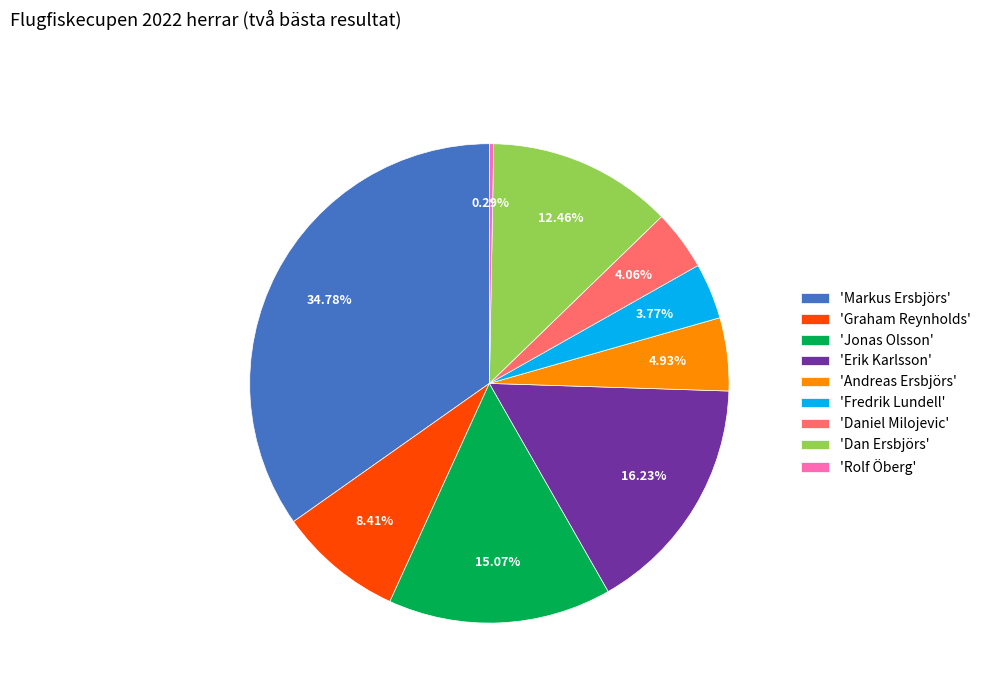

Which category has the biggest portion of the pie?

'Markus Ersbjörs'